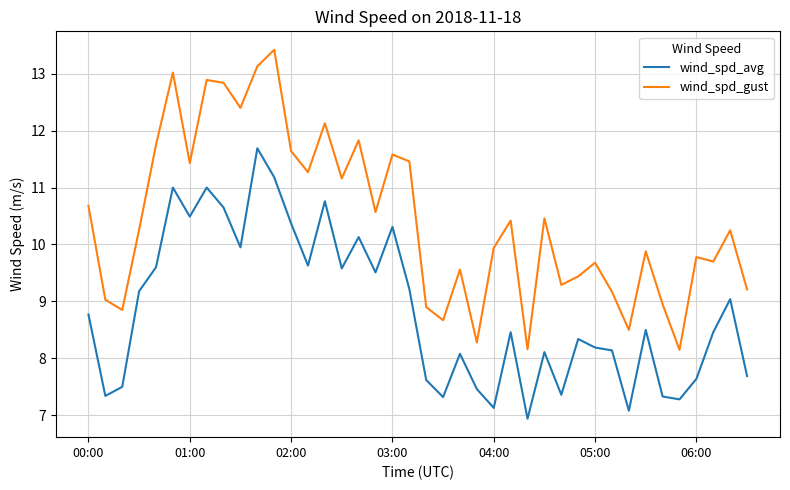

True or false: wind_spd_gust and wind_spd_avg cross at least once.

False